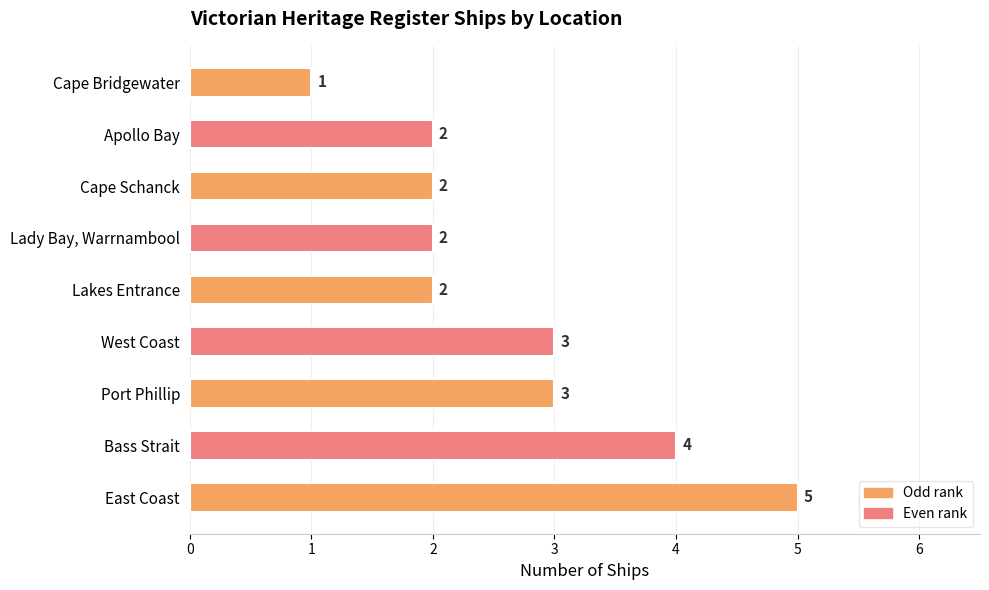

The chart shows a value of 2 at Lakes Entrance. True or false?

True